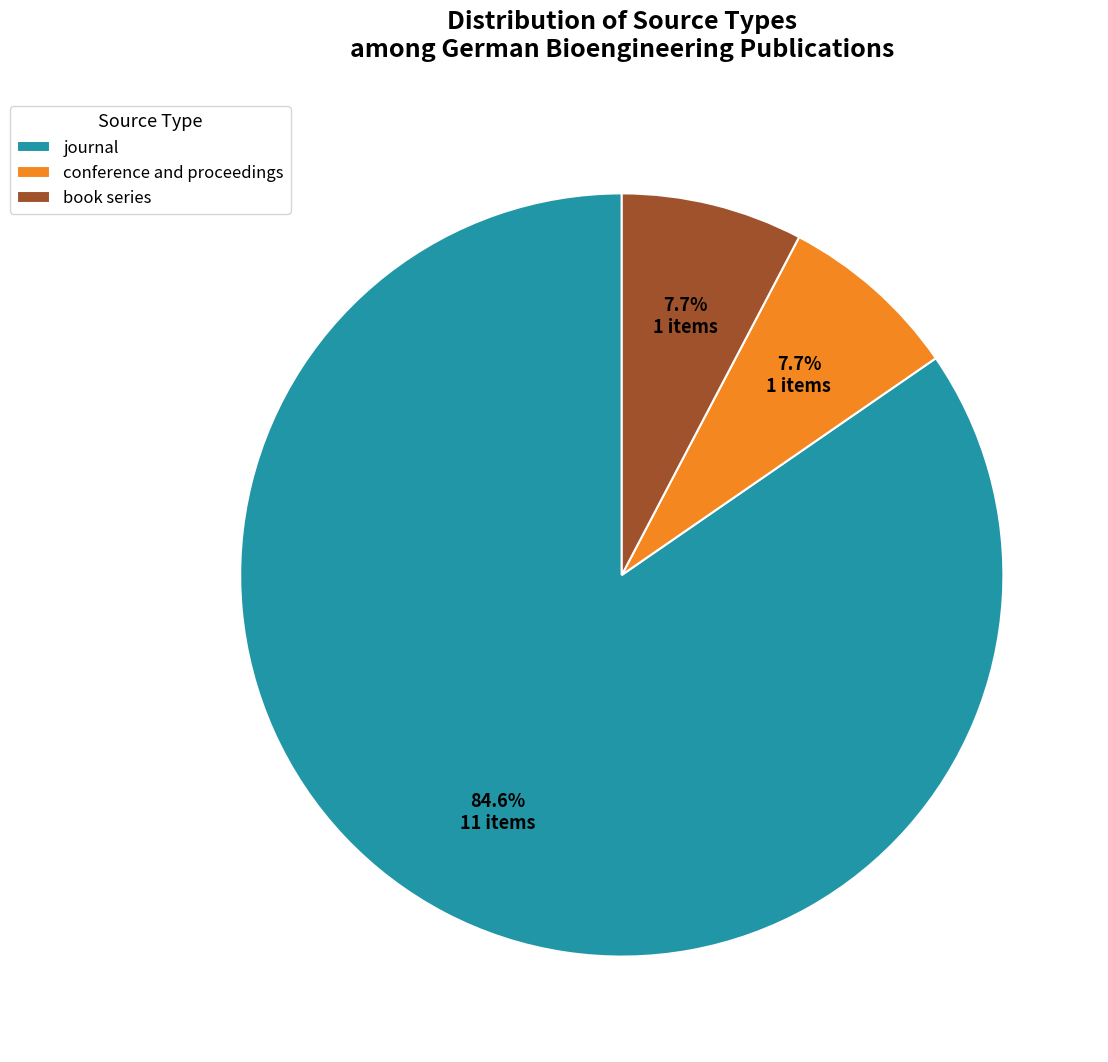

Is it true that conference and proceedings is 18% of the pie?

False